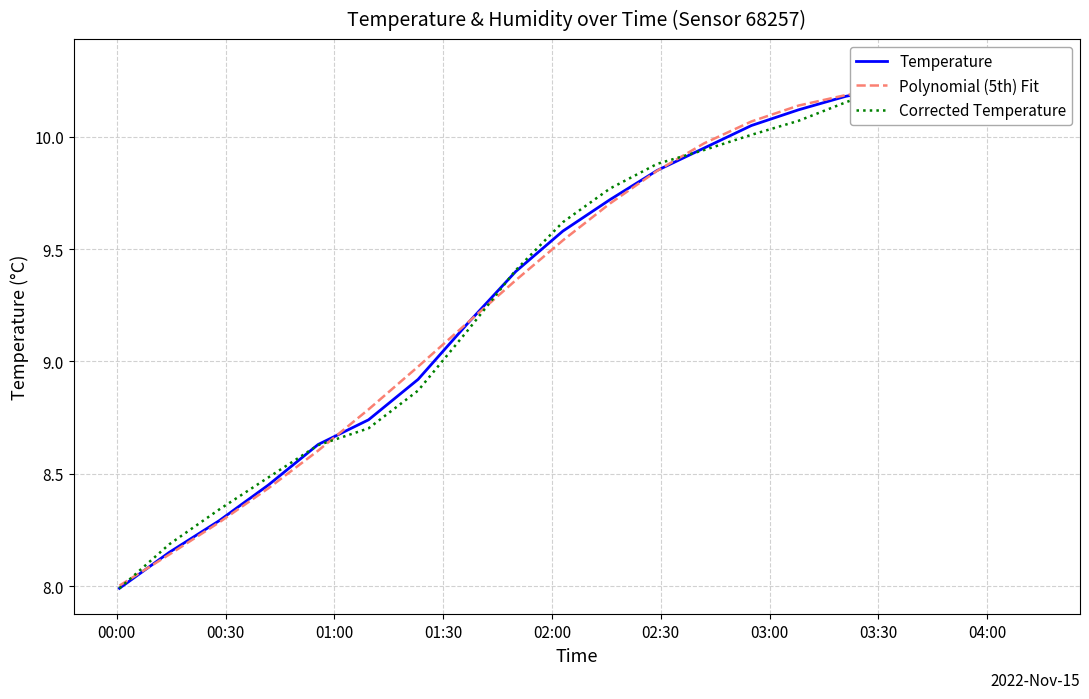

True or false: Corrected Temperature has more than 2 points higher than both neighbors.

False